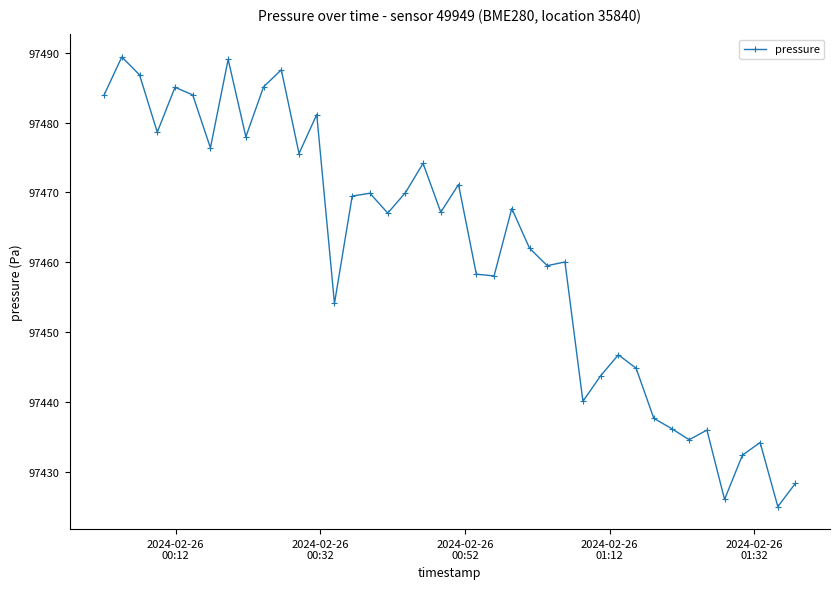

What is the value of the 6th point from the left?

97484.0